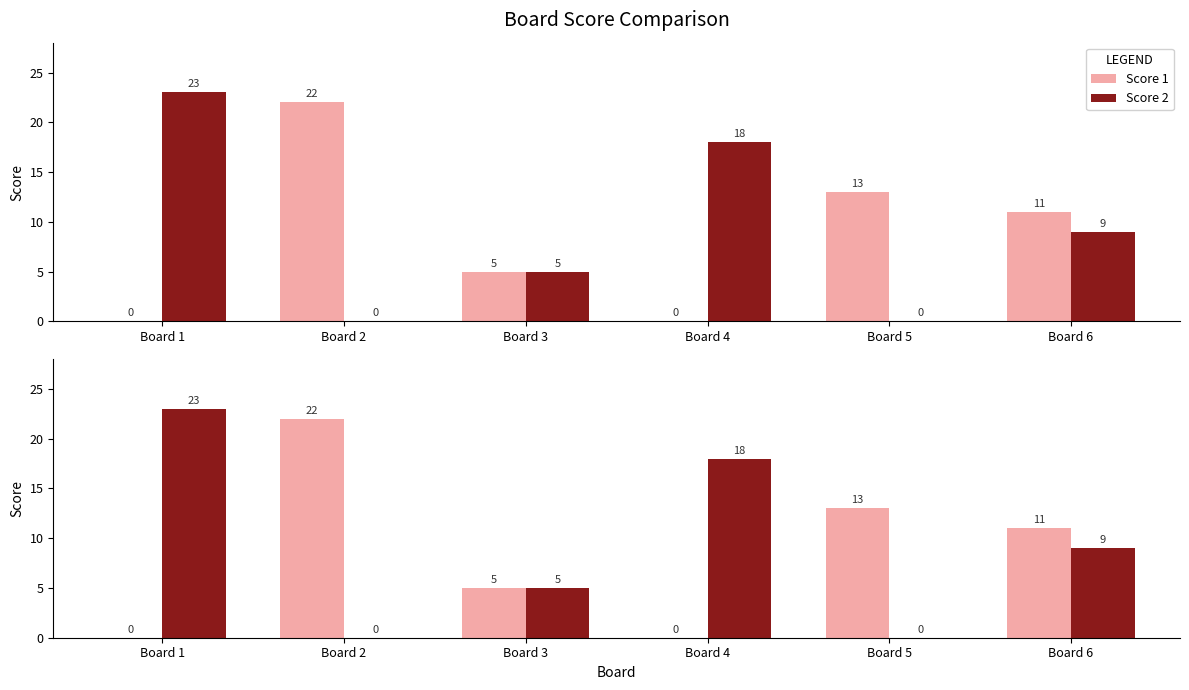

How many values in the Score 1 series exceed 11?

2